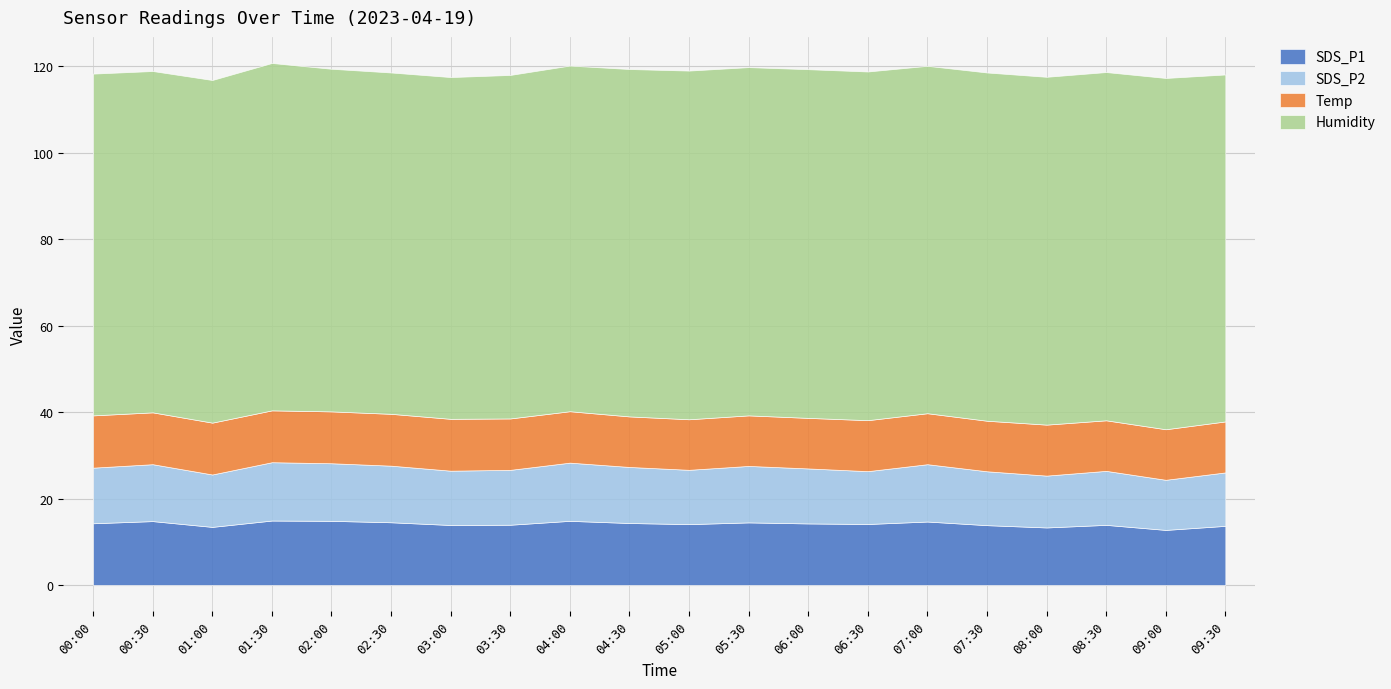

The value of SDS_P1 at 03:00 is 13.9. True or false?

True